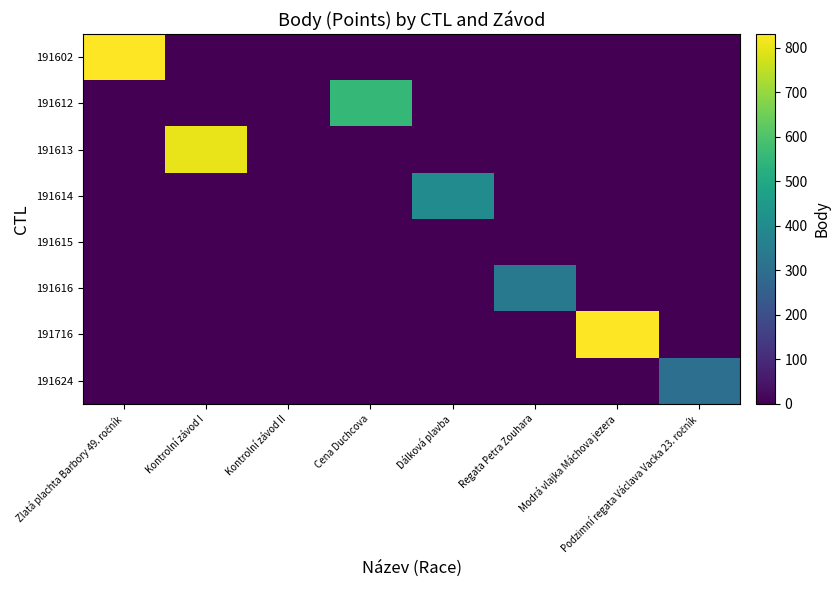

Which series has the largest total across all categories?

191602